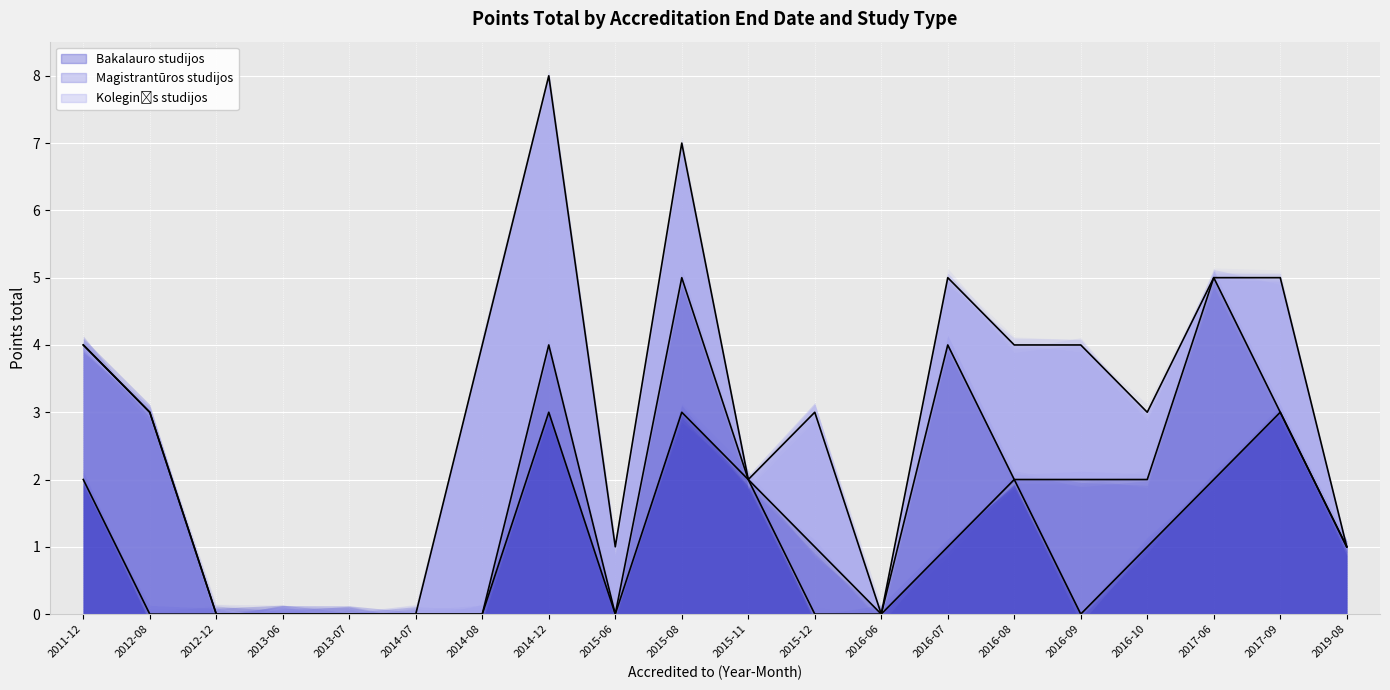

What is the total value across all series at 2015-06?

1